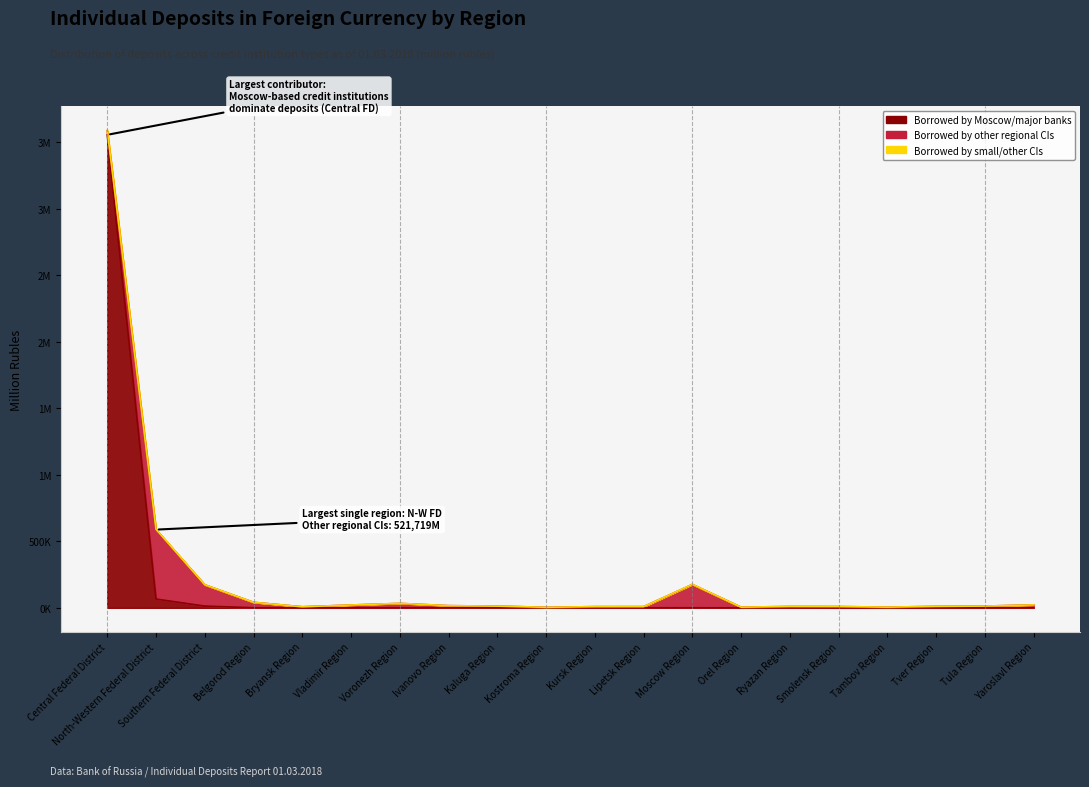

Is the value of Borrowed by other regional CIs at Orel Region greater than the value of Borrowed by small/other CIs at Tula Region?

Yes